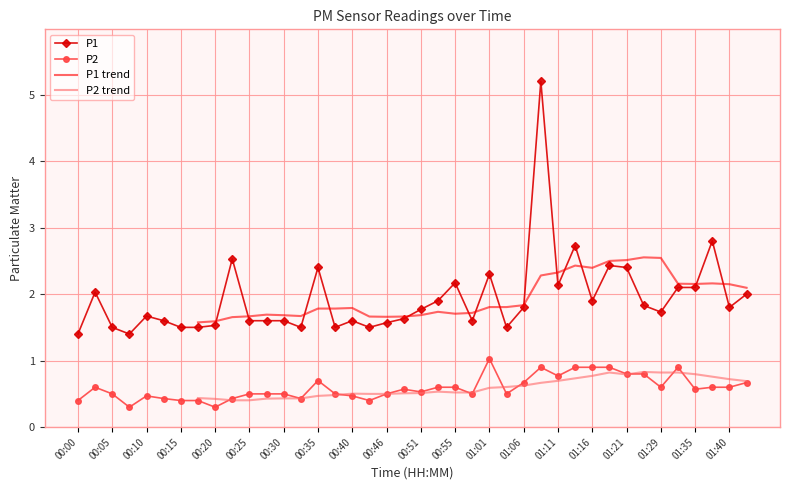

Which label corresponds to the smallest value in the chart?

00:07